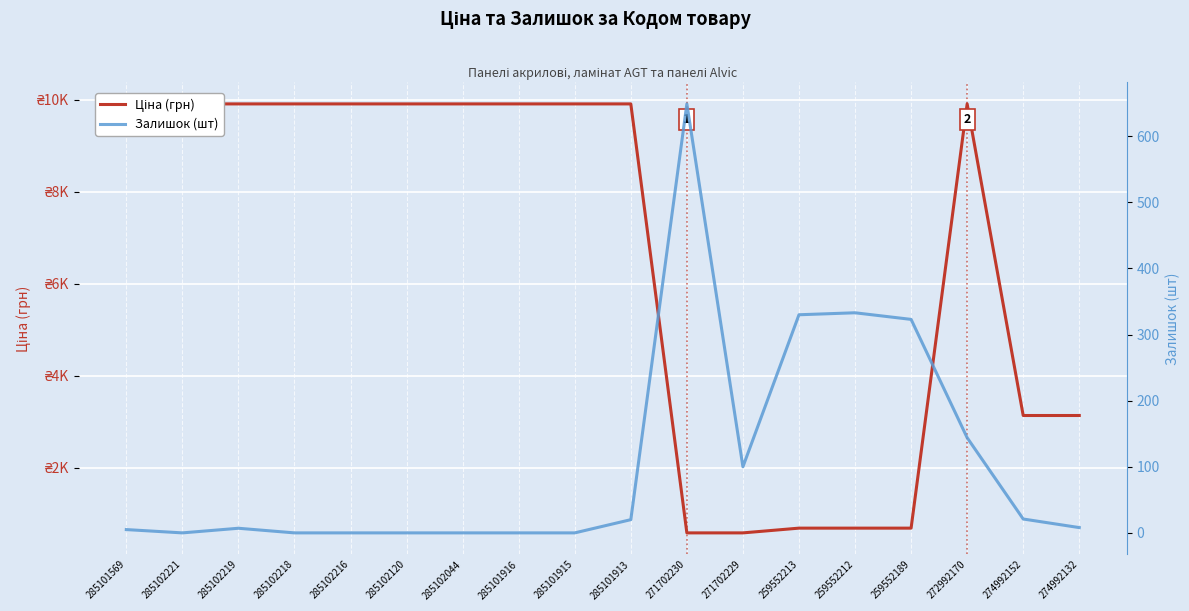

Where is Ціна (грн) nearest to the value 5247?

274992152